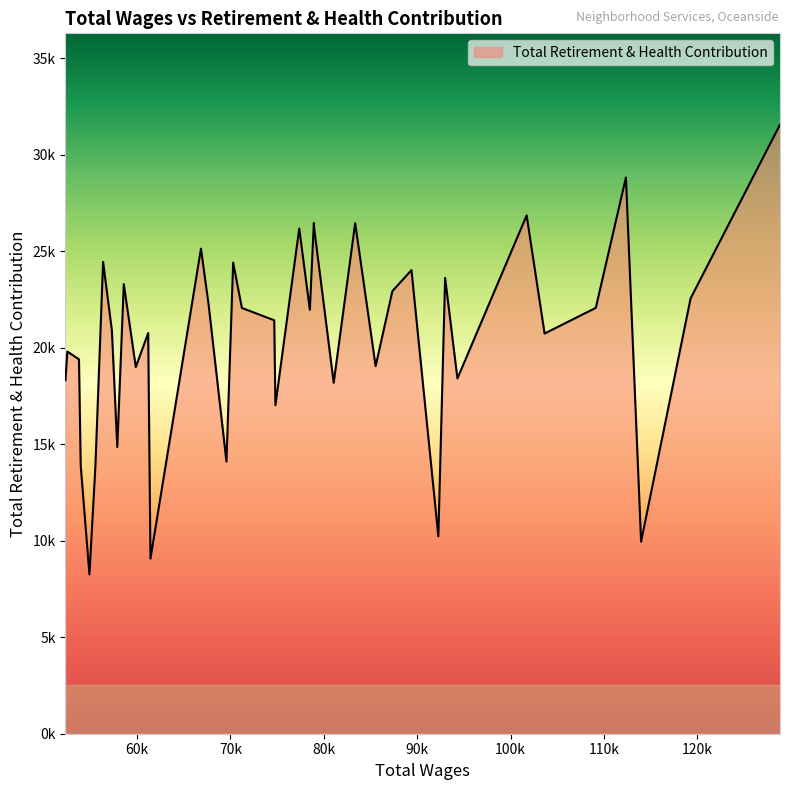

List the labels in order of value, smallest first.

35, 27, 2, 9, 34, 36, 24, 31, 20, 14, 39, 7, 29, 12, 37, 38, 5, 28, 32, 21, 17, 18, 22, 4, 25, 1, 11, 30, 8, 10, 23, 33, 26, 19, 15, 13, 16, 6, 3, 0